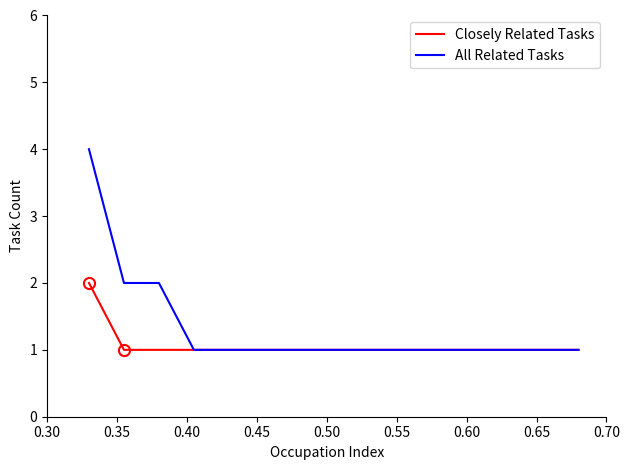

Which series has the largest range (max minus min)?

All Related Tasks